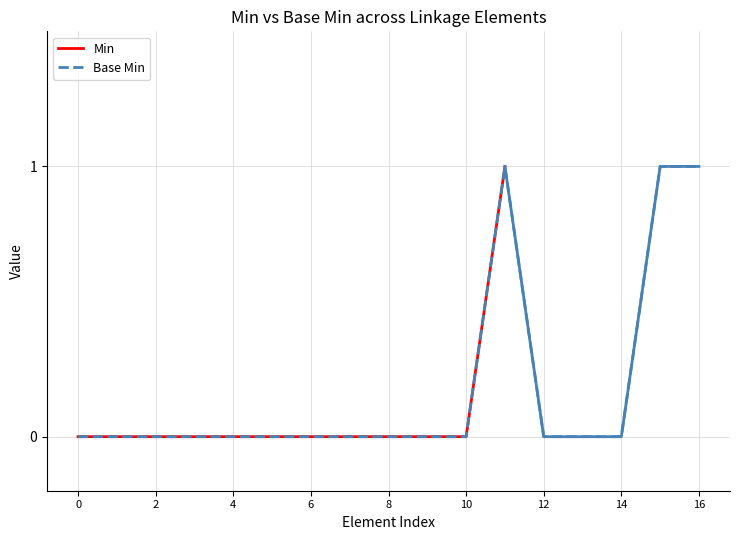

Is it true that the value at Linkage.item.extension is 0?

False